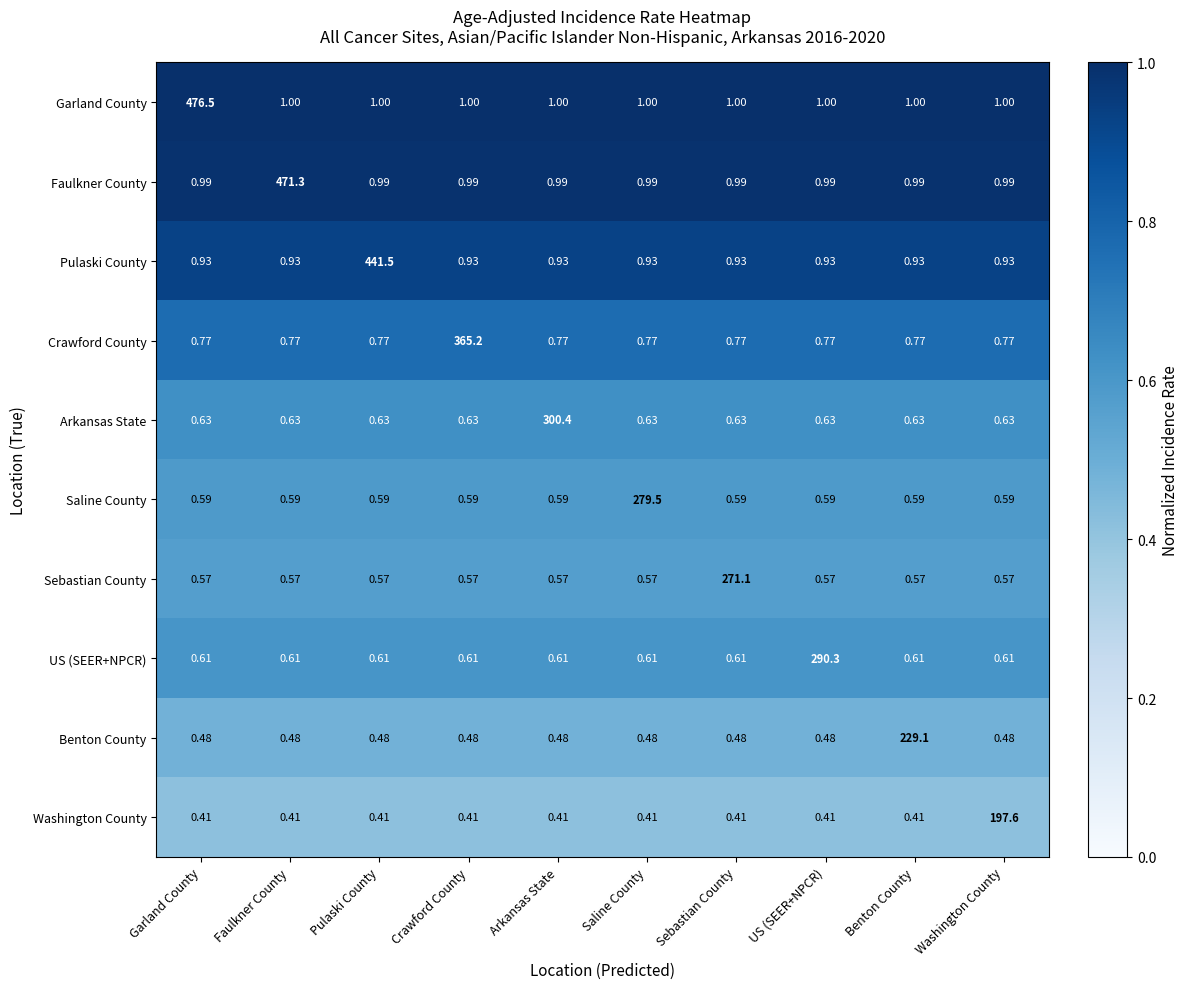

Rank the series at Benton County from highest to lowest value.

Benton County, Garland County, Faulkner County, Pulaski County, Crawford County, Arkansas State, US (SEER+NPCR), Saline County, Sebastian County, Washington County